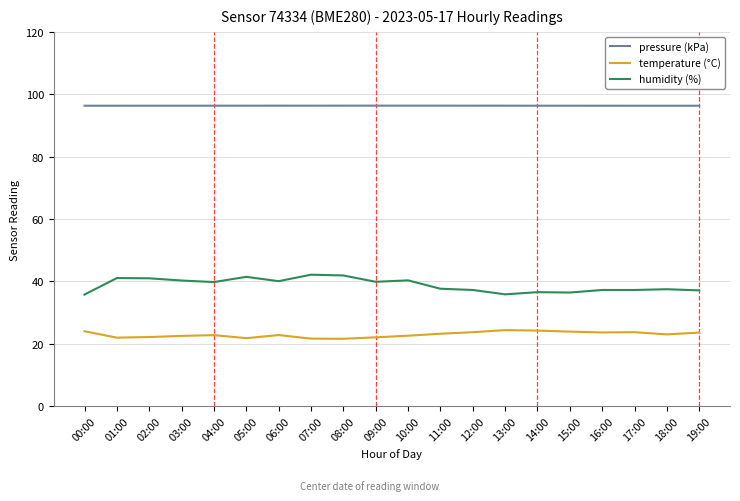

What is the spread (max minus min) of values at 13:00?

72.0